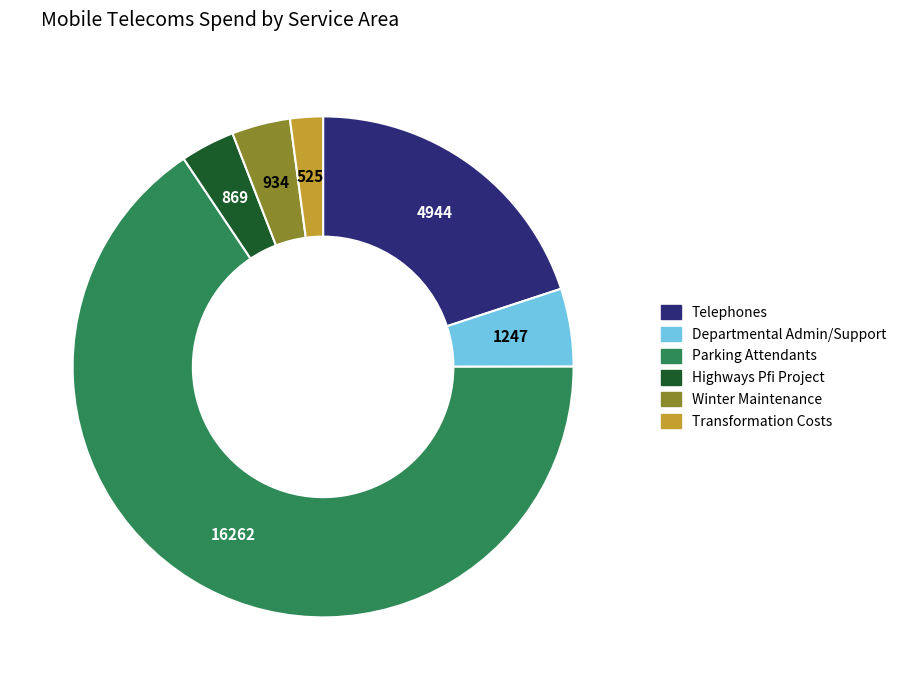

How many segments does this pie chart have?

6